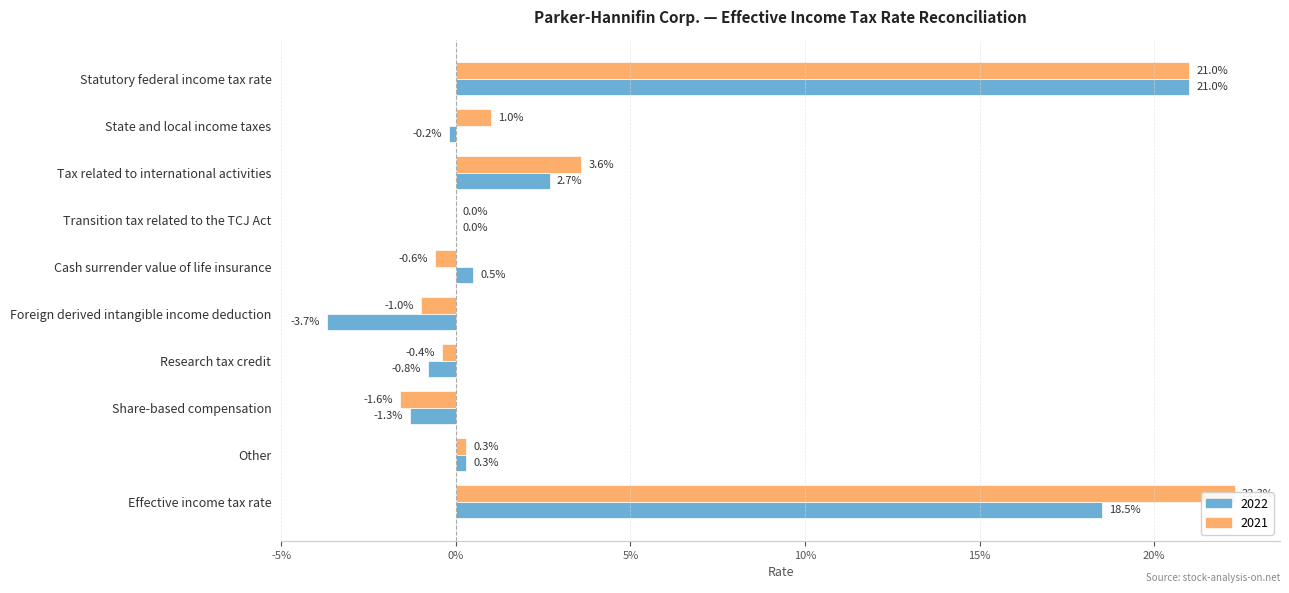

Which series has the largest total across all categories?

2021